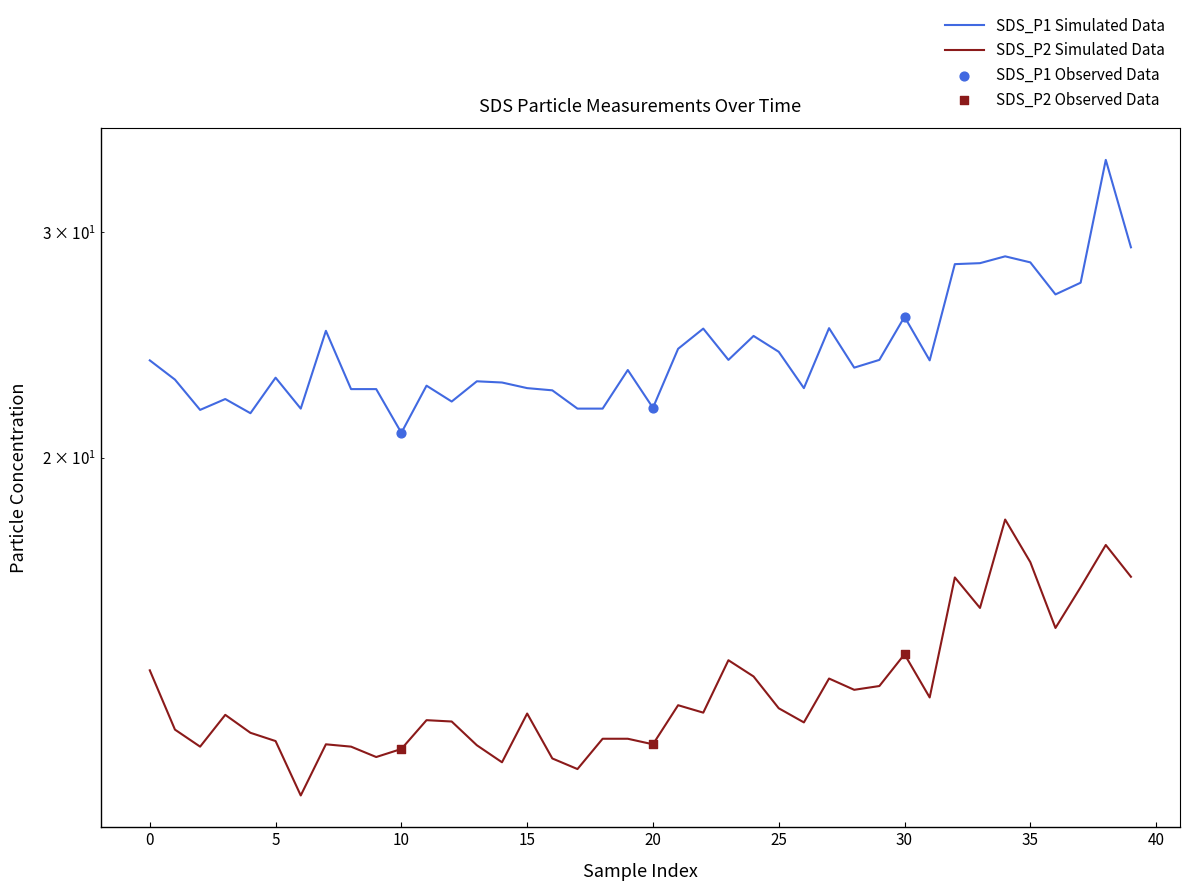

Which series reaches the maximum Y coordinate?

SDS_P1